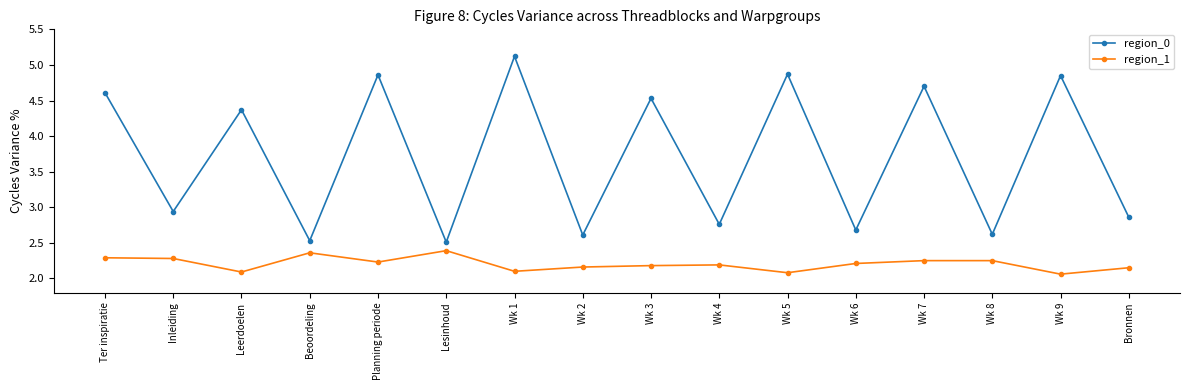

What is the spread (max minus min) of values at Leerdoelen?

2.3